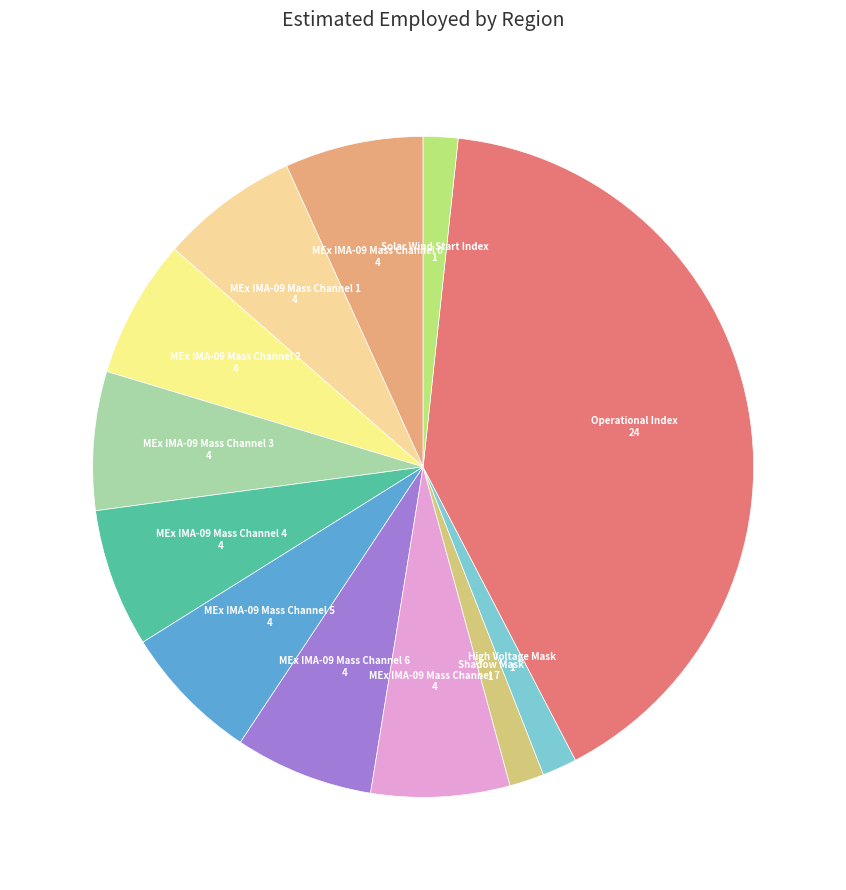

Count the number of slices in the pie.

12